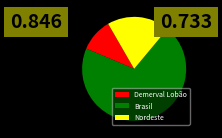

Which slice is the largest?

Brasil